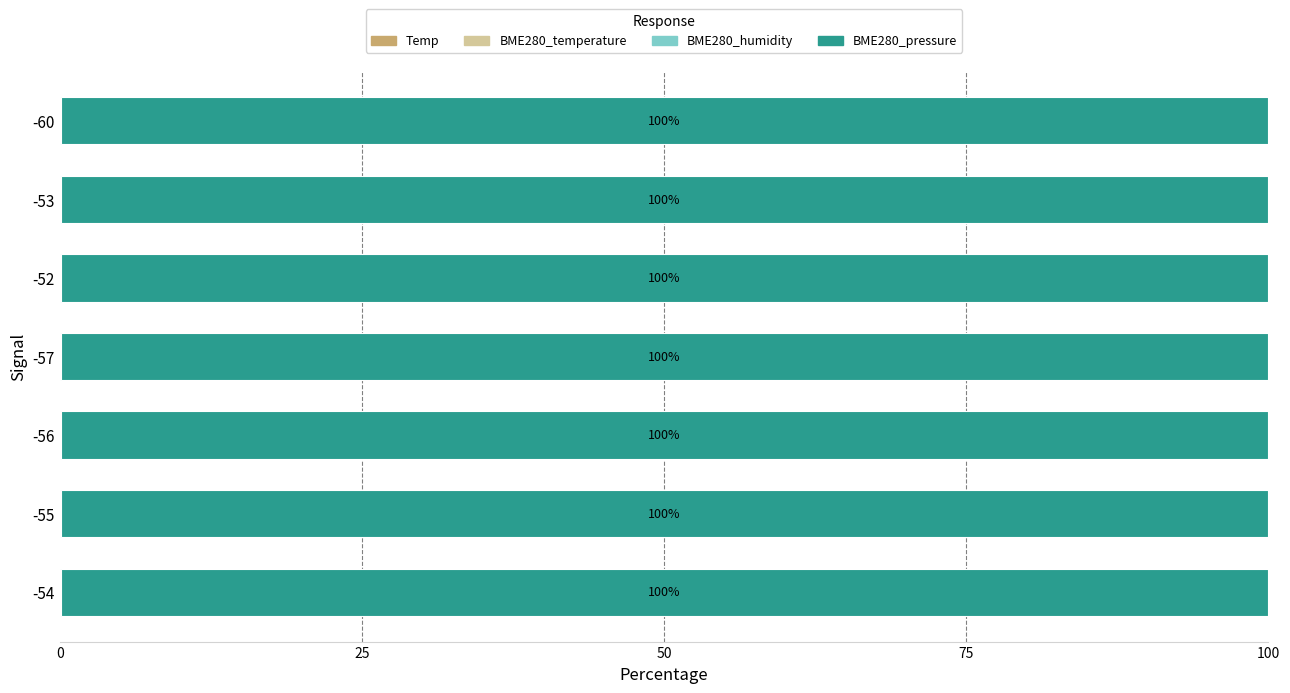

How many distinct data groups are displayed?

4